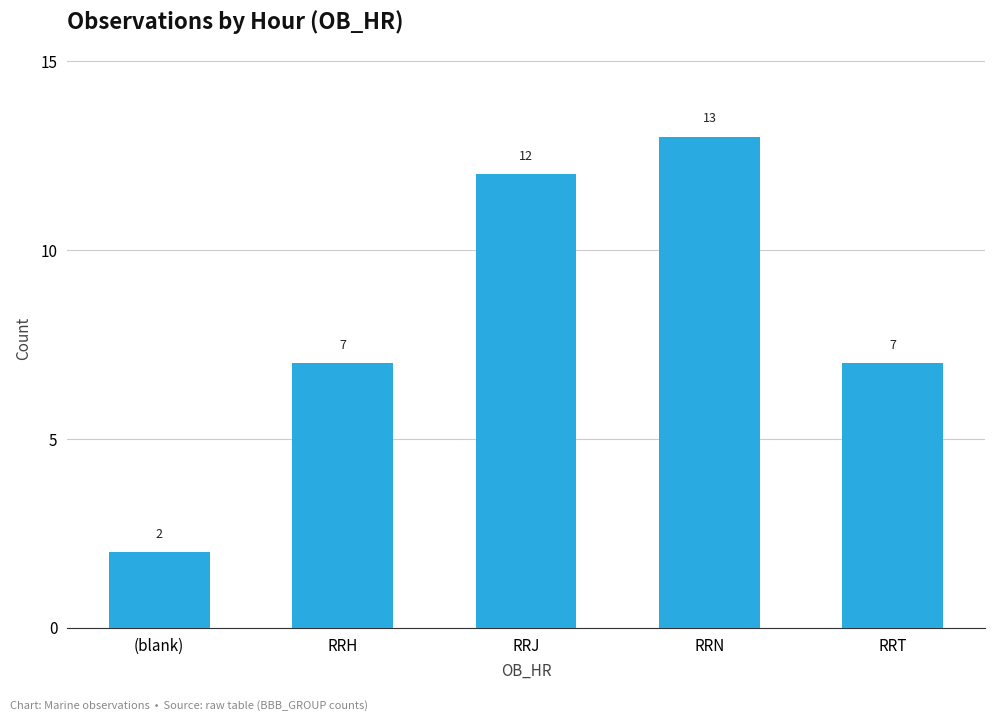

Which category has the highest value across all series?

RRN